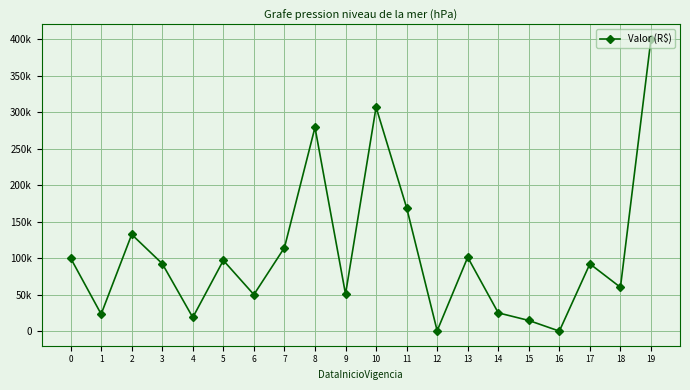

How many points are lower than both their immediate neighbors (excluding endpoints)?

7